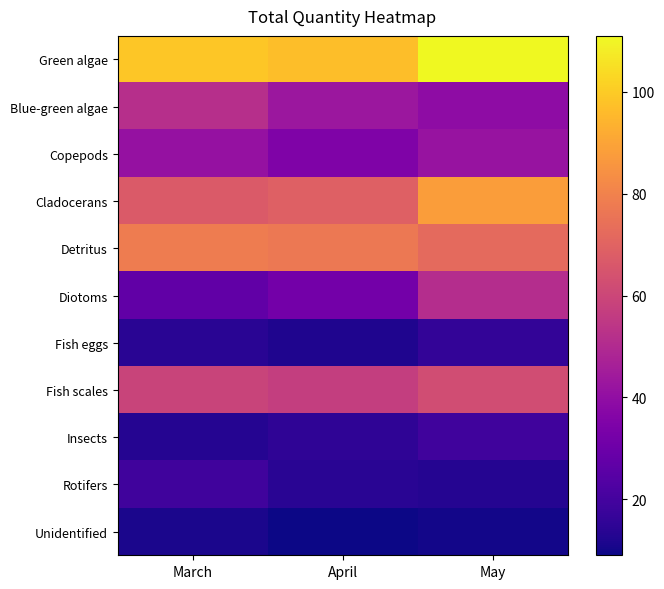

What is the spread (max minus min) of values at May?

101